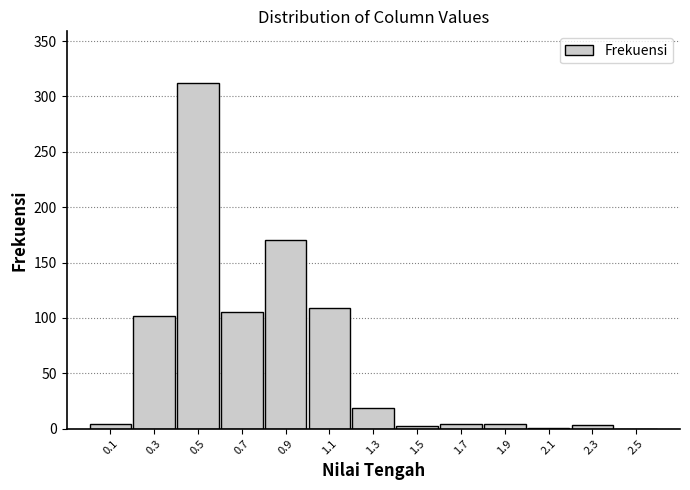

Reading left to right, list every bar in this chart as the range it spans on the x-axis followed by its height. The values are not printed on the chart, so give them approximately, as read against the axis.

0.0 to 0.2: under 5
0.2 to 0.4: 100
0.4 to 0.6: 310
0.6 to 0.8: 105
0.8 to 1.0: 170
1.0 to 1.2: 110
1.2 to 1.4: 20
1.4 to 1.6: under 5
1.6 to 1.8: under 5
1.8 to 2.0: under 5
2.0 to 2.2: under 5
2.2 to 2.4: under 5
2.4 to 2.6: 0